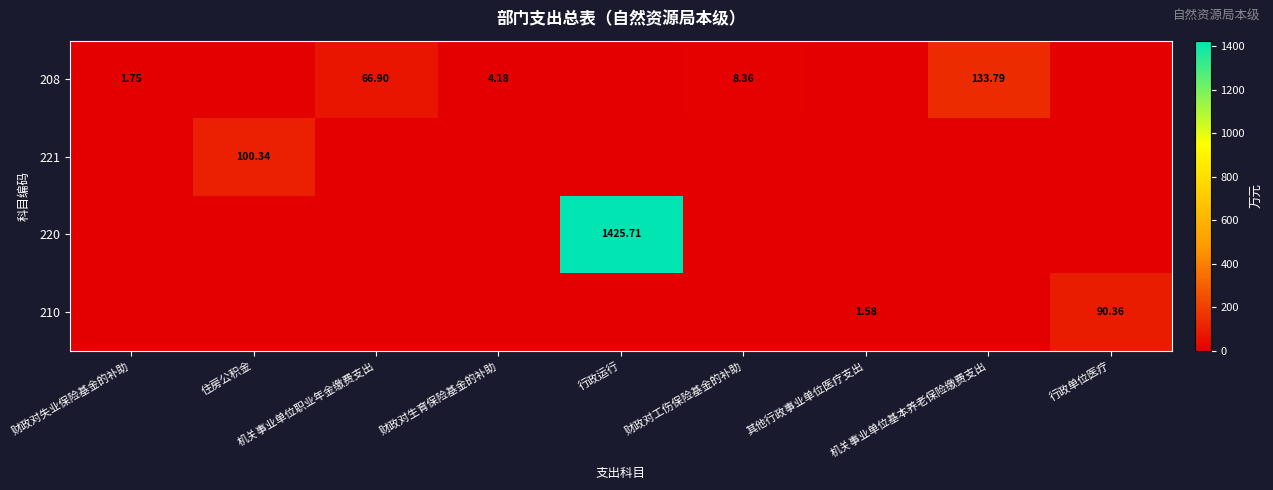

The value of 210 at 行政运行 is -56.5. True or false?

False